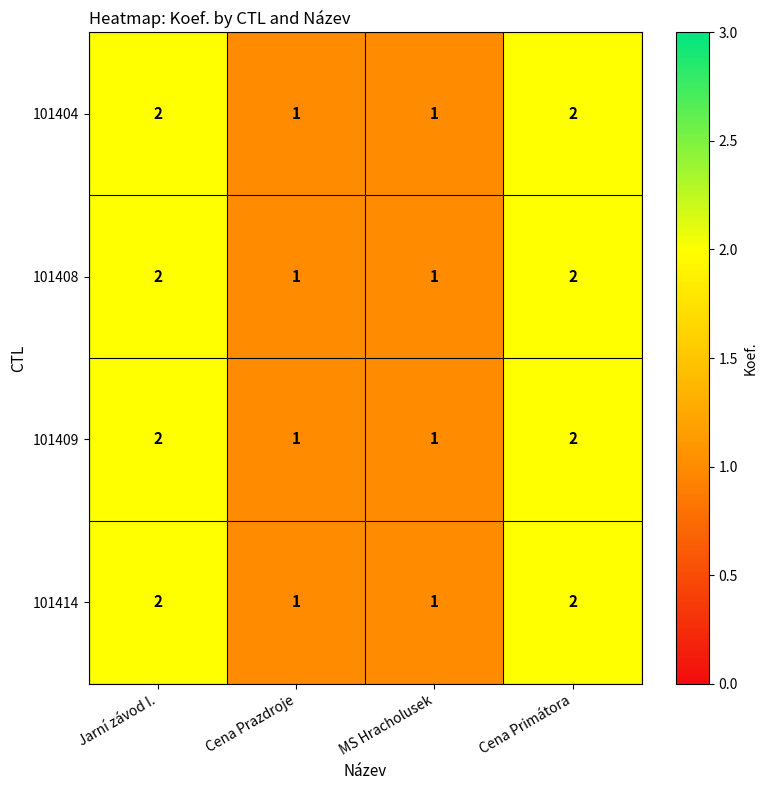

True or false: 101404 has a value of 1 at MS Hracholusek.

True